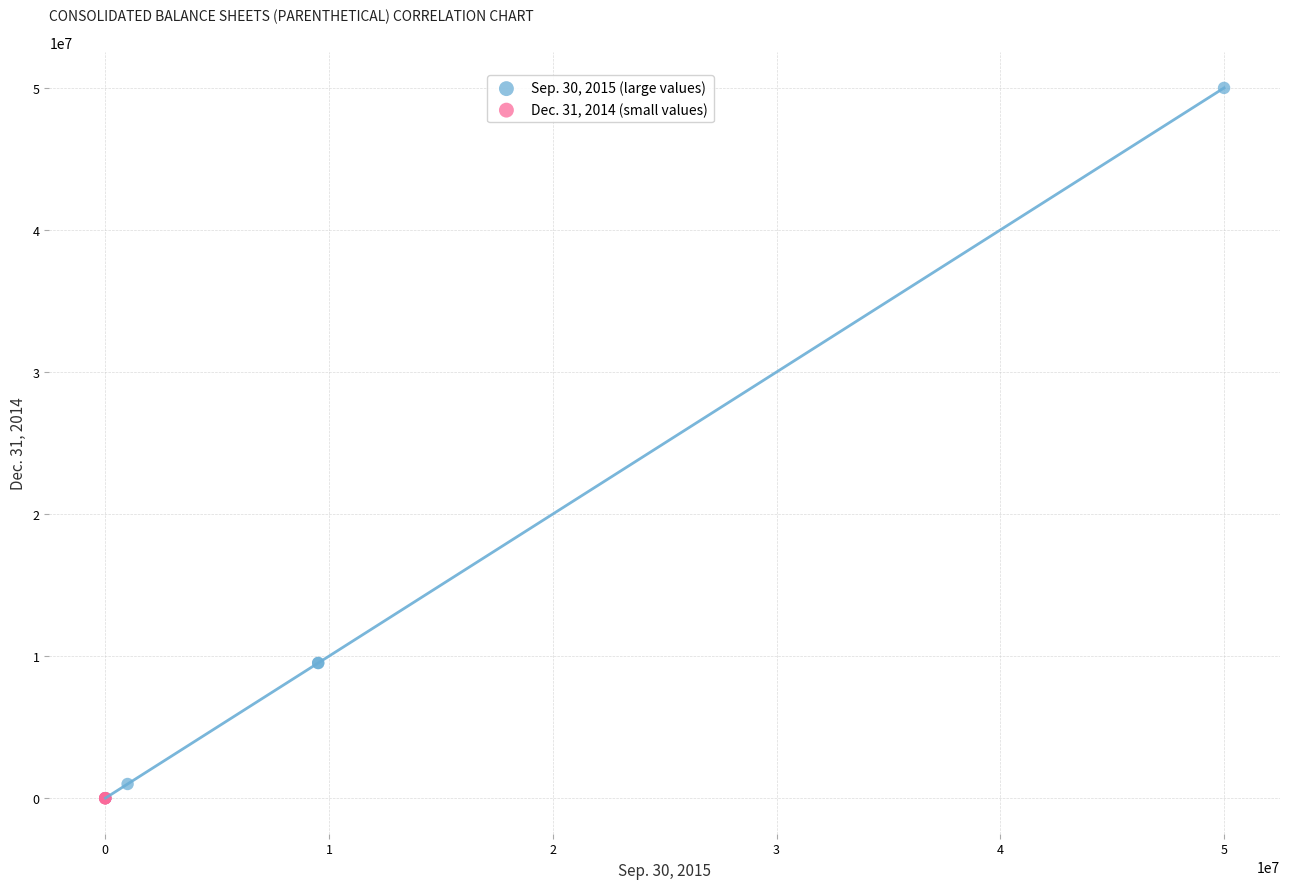

Which series has the largest Y range (max minus min)?

Sep. 30, 2015 (large values)